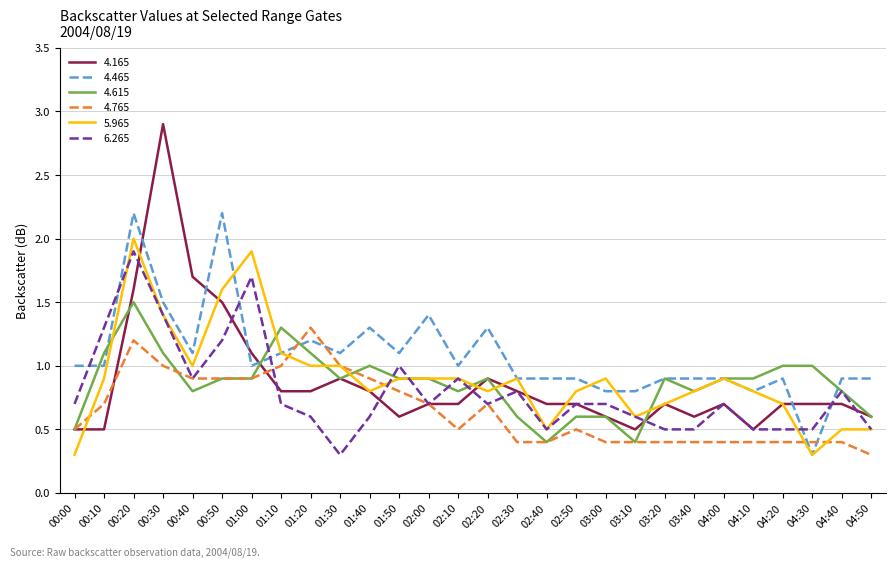

Which series ends up on top after the final intersection of 4.465 and 6.265?

4.465